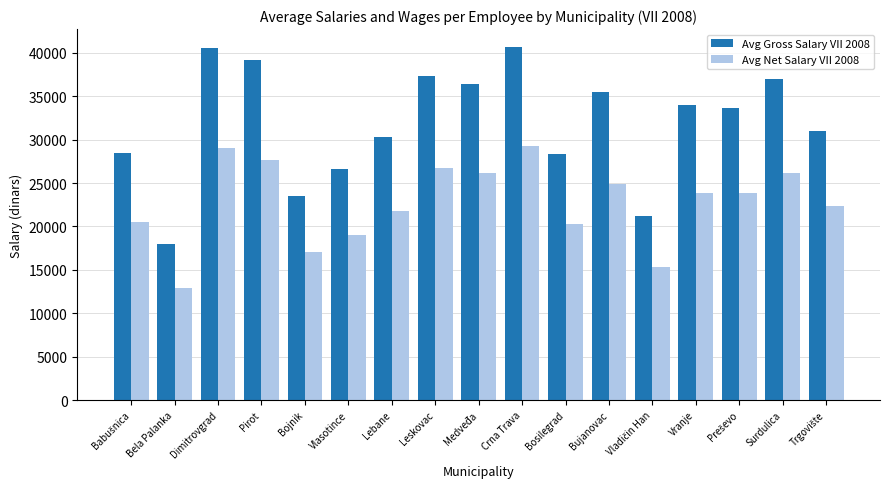

What is the average value of the Avg Gross Salary VII 2008 series?

31858